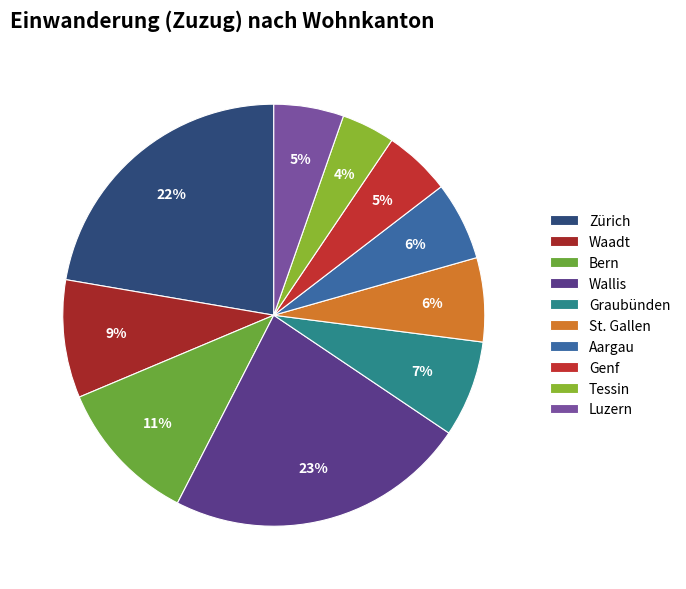

Does Genf account for over 50% of the chart?

No